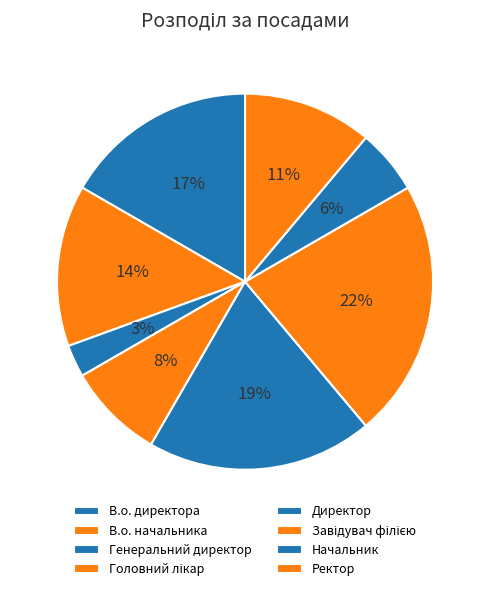

Combined, do Завідувач філією and В.о. директора account for over 50%?

No